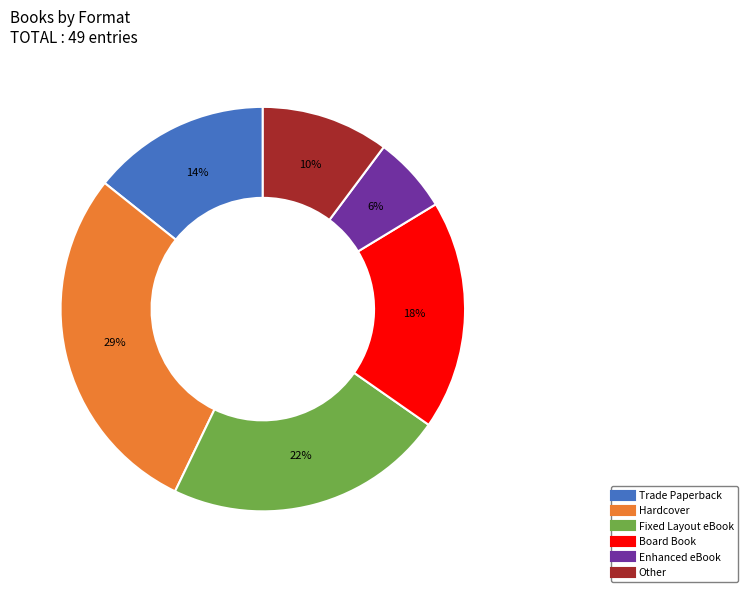

Does any single category account for the majority?

No